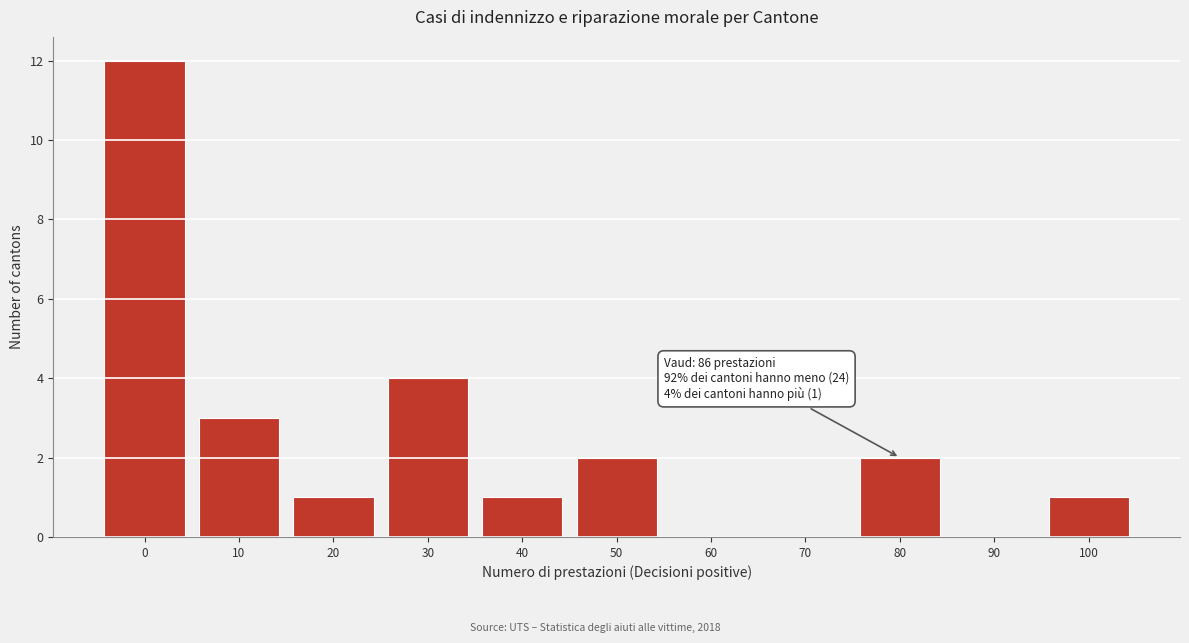

Reading left to right, list all the values displayed in this chart.

0=12	10=3	20=1	30=4	40=1	50=2	60=0	70=0	80=2	90=0	100=1